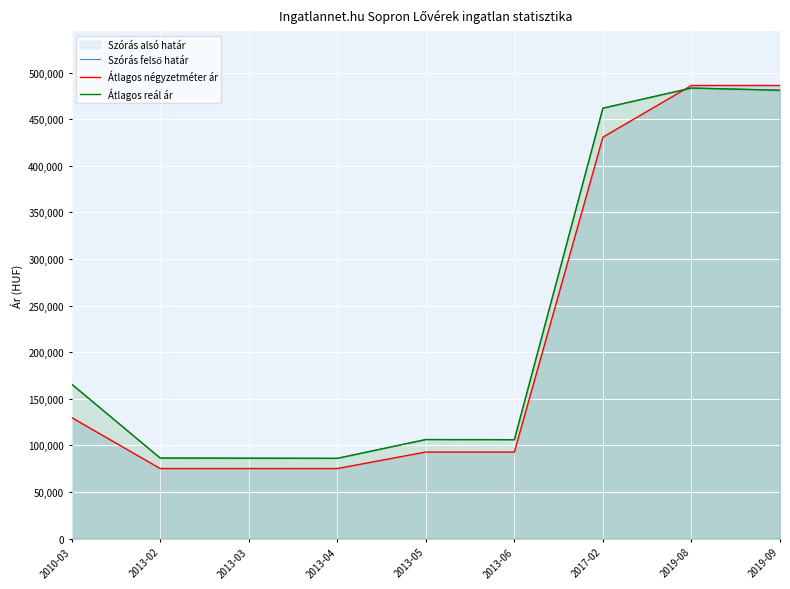

What is the maximum value for Átlagos reál ár?

483380